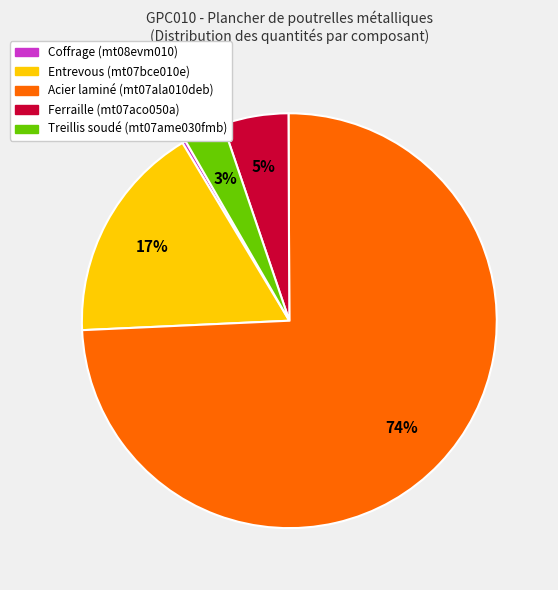

Is there any slice that represents more than half of the pie?

Yes